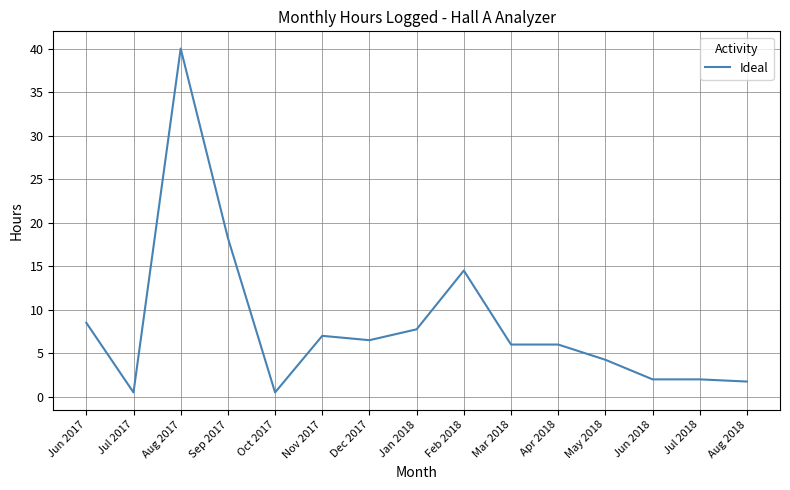

The value at Jul 2018 is 2.0. True or false?

True